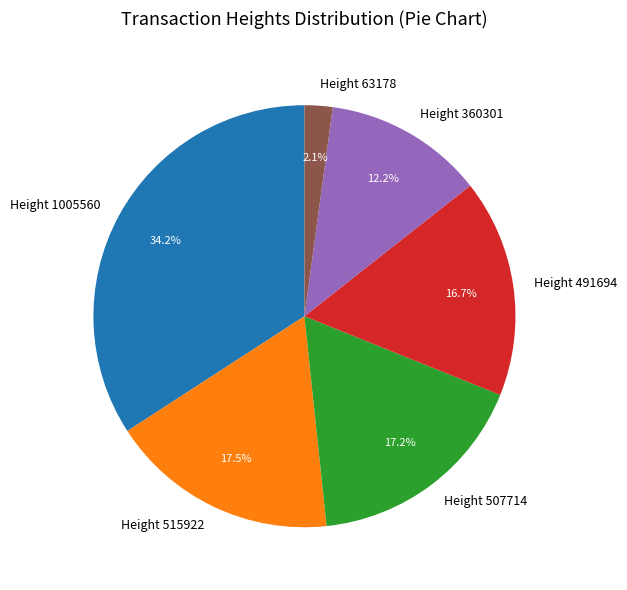

To the nearest percent, what is the difference between the largest and smallest slice percentages?

32%